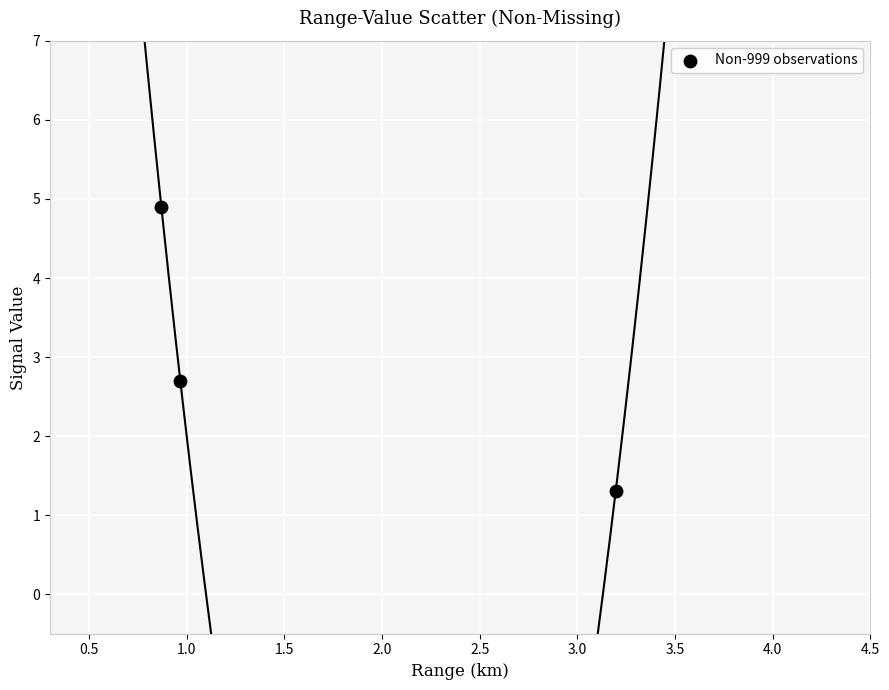

What Y value in the scatter plot is closest to 3?

2.7